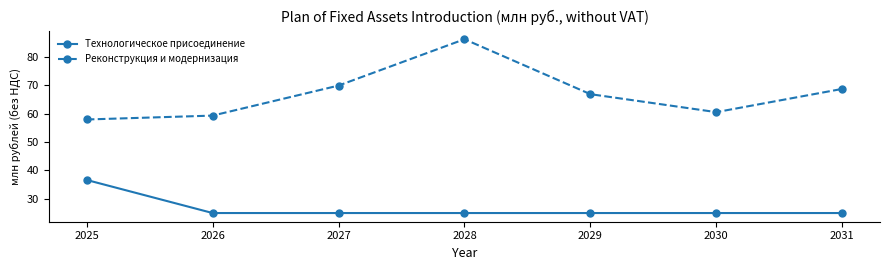

What are all the series names shown in the legend?

Технологическое присоединение, Реконструкция и модернизация